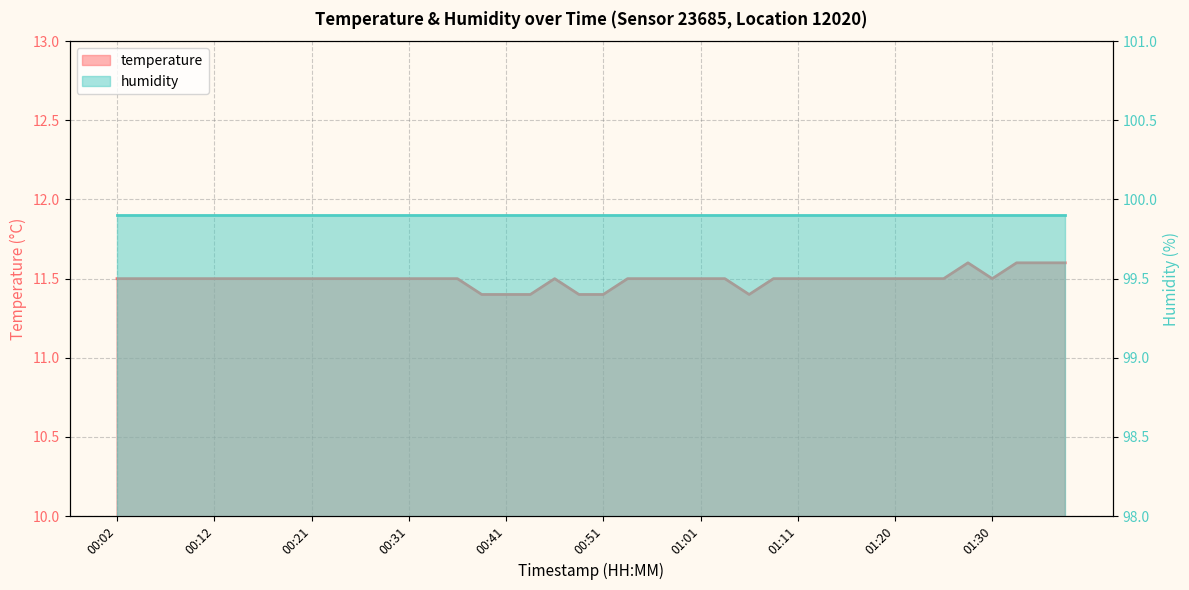

Rank the categories by value from lowest to highest.

00:39, 00:41, 00:44, 00:49, 00:51, 01:06, 00:02, 00:04, 00:07, 00:09, 00:12, 00:14, 00:17, 00:19, 00:21, 00:24, 00:26, 00:29, 00:31, 00:34, 00:36, 00:46, 00:53, 00:56, 00:58, 01:01, 01:03, 01:08, 01:11, 01:13, 01:15, 01:18, 01:20, 01:23, 01:25, 01:30, 01:28, 01:33, 01:35, 01:37